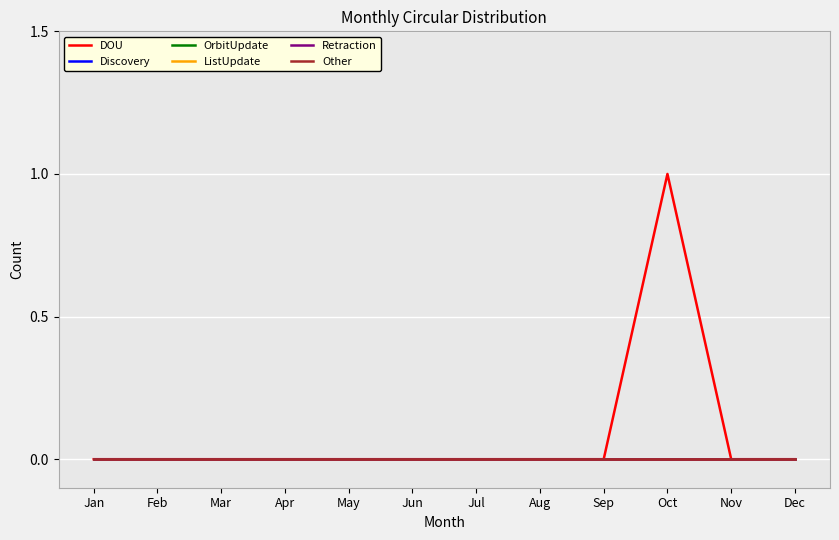

Reading right to left, list all the values displayed in this chart.

DOU: 0	0	1	0	0	0	0	0	0	0	0	0
Discovery: 0	0	0	0	0	0	0	0	0	0	0	0
OrbitUpdate: 0	0	0	0	0	0	0	0	0	0	0	0
ListUpdate: 0	0	0	0	0	0	0	0	0	0	0	0
Retraction: 0	0	0	0	0	0	0	0	0	0	0	0
Other: 0	0	0	0	0	0	0	0	0	0	0	0